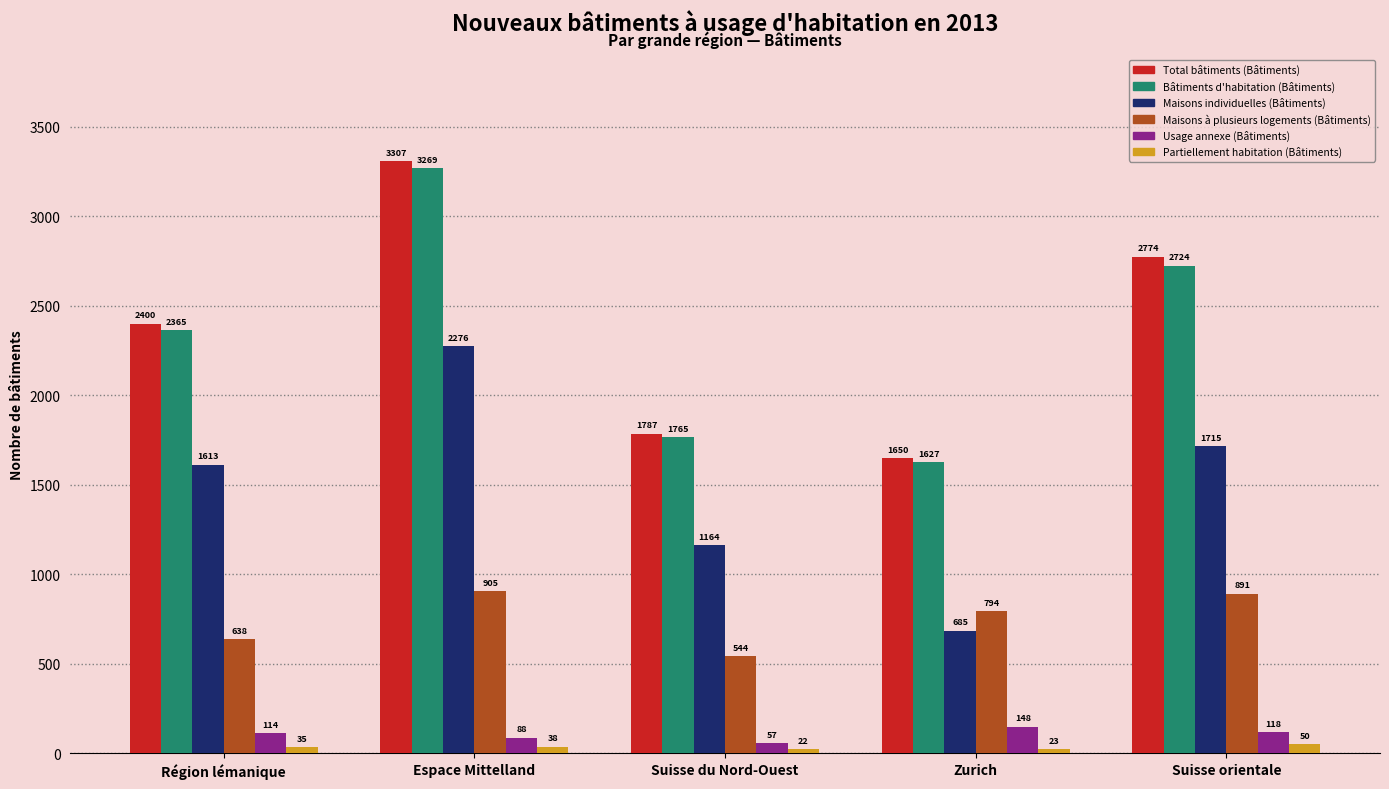

At how many categories does at least one series exceed 611?

5